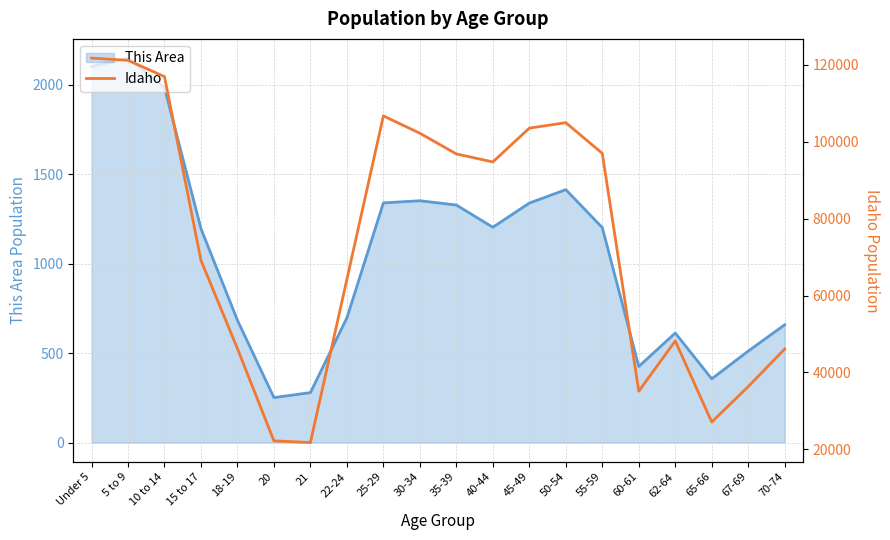

Reading right to left, extract all data points from this chart.

46106	36315	27113	48191	35125	96997	104977	103560	94764	96845	102231	106734	64229	21776	22204	46209	69150	116955	121195	121772